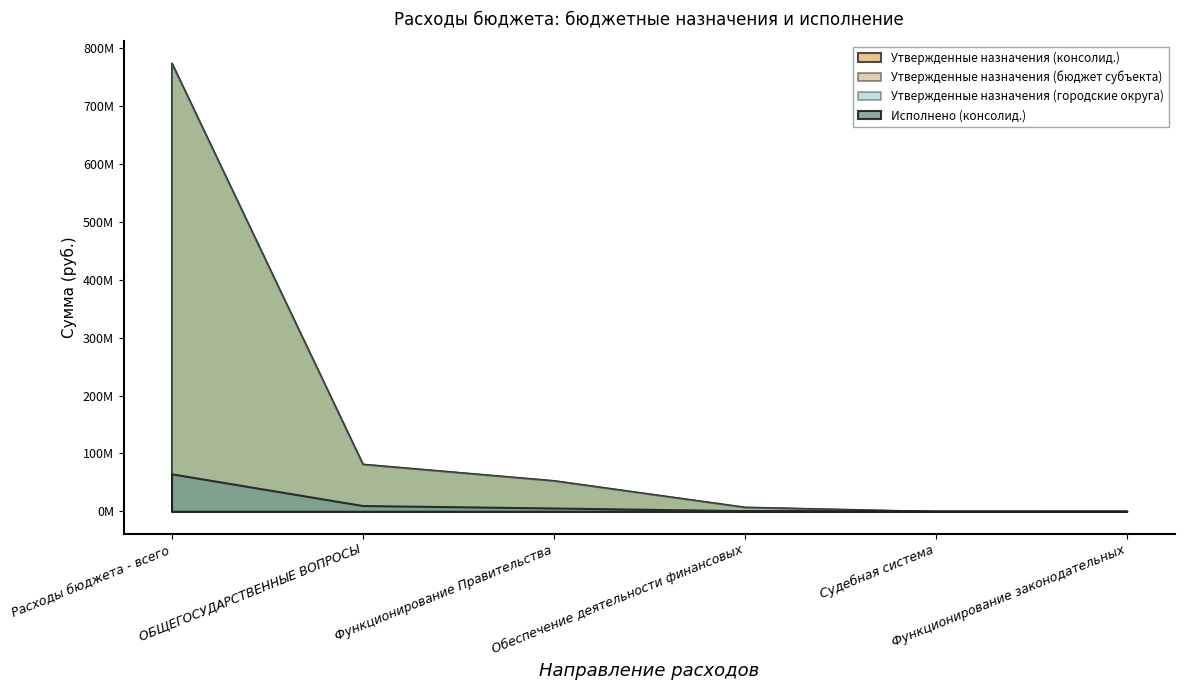

Which series changed the most between Судебная система and Функционирование законодательных?

Утвержденные назначения (консолид.)